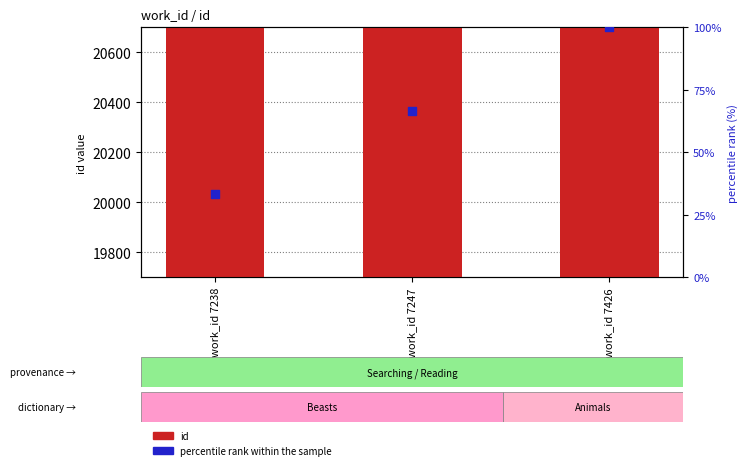

Which series has the widest spread of Y values?

id